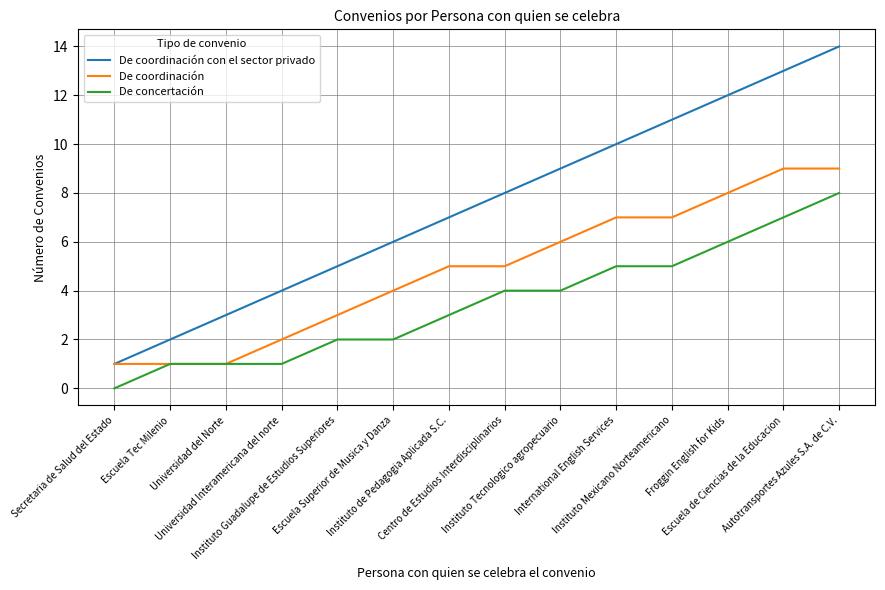

What is the sum of the De coordinación values at Universidad del Norte and Escuela Superior de Musica y Danza?

5